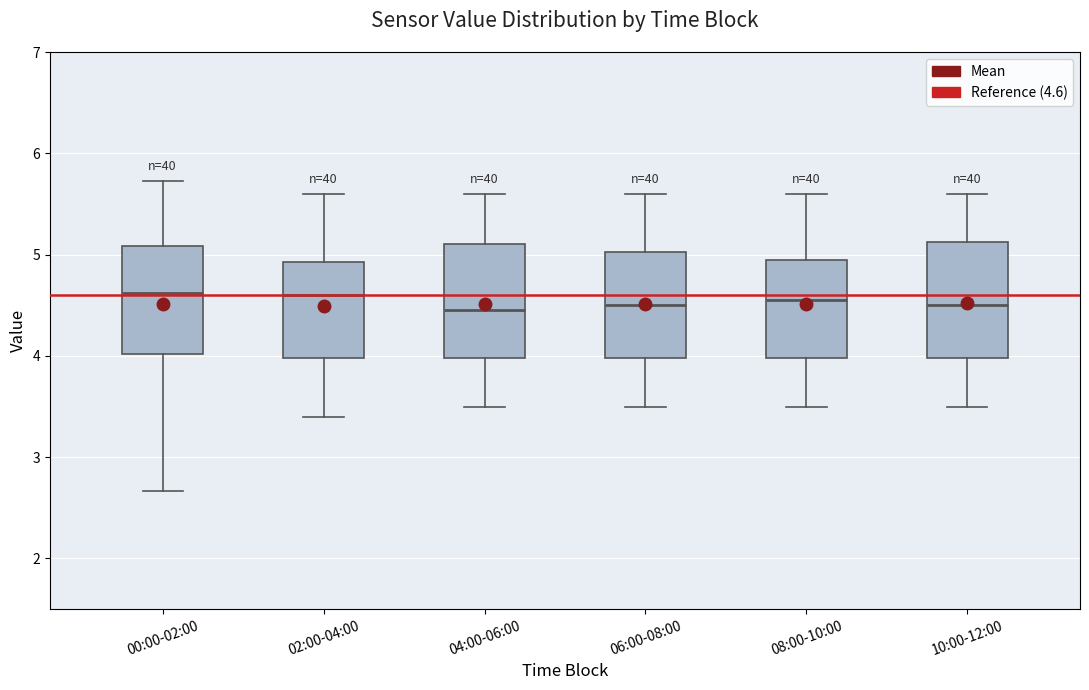

Reading left to right, read every box against the y-axis: the position of its median line, the range the box covers, and the ends of its whiskers. The values are not printed on the chart, so give them approximately, as read against the axis.

00:00-02:00: median 4.6, box 4.0 to 5.1, whiskers 2.7 to 5.7
02:00-04:00: median 4.6, box 4.0 to 4.9, whiskers 3.4 to 5.6
04:00-06:00: median 4.5, box 4.0 to 5.1, whiskers 3.5 to 5.6
06:00-08:00: median 4.5, box 4.0 to 5.0, whiskers 3.5 to 5.6
08:00-10:00: median 4.6, box 4.0 to 5.0, whiskers 3.5 to 5.6
10:00-12:00: median 4.5, box 4.0 to 5.1, whiskers 3.5 to 5.6